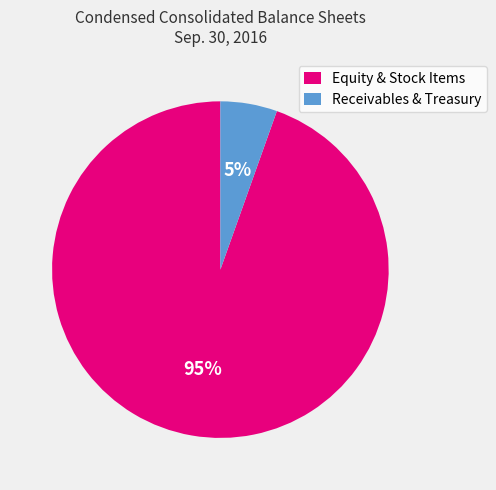

To the nearest percent, what is the average slice percentage?

50%